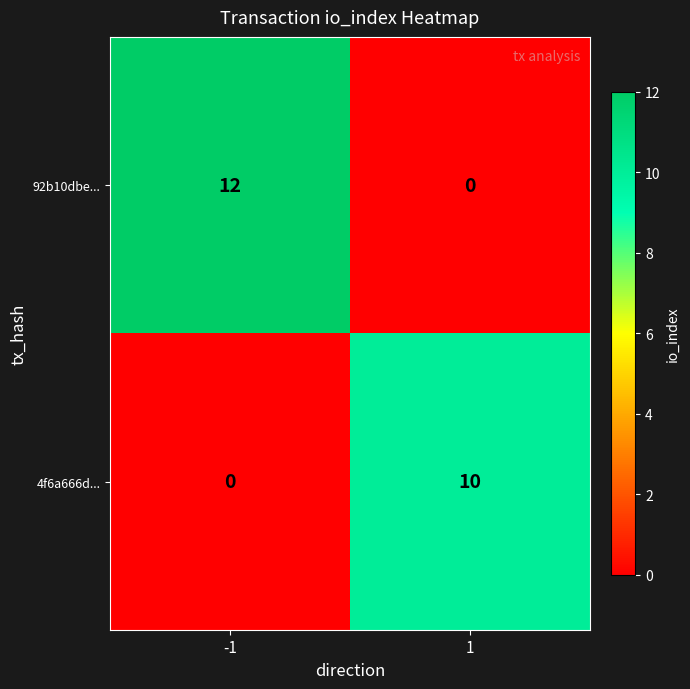

What is the sum of the 4f6a666d... values at -1 and 1?

10